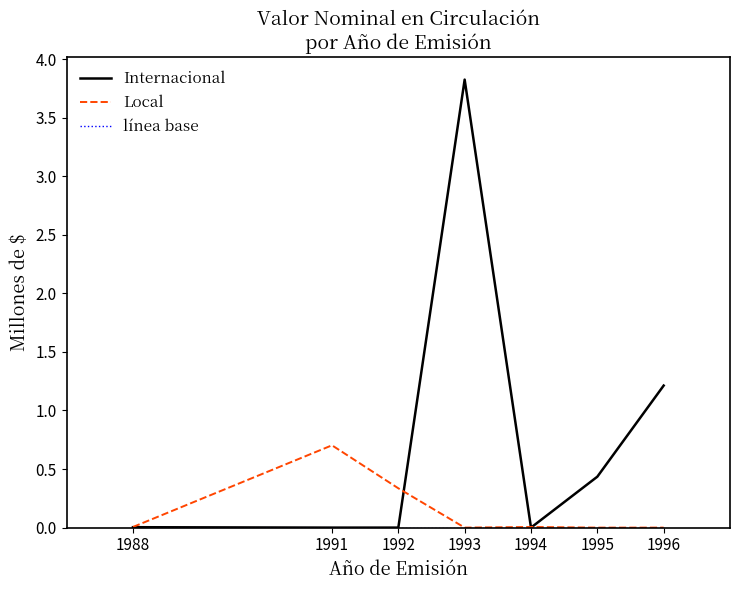

Is this an area chart (filled region under the line)?

No